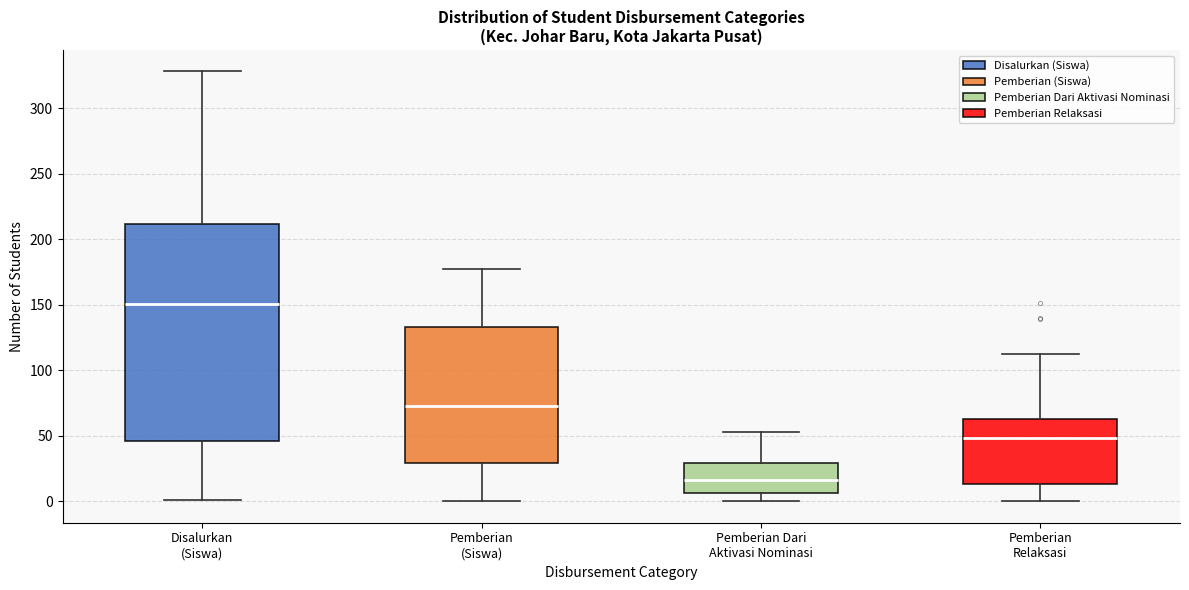

Where is the upper edge of the box for Disalurkan (Siswa) on the y-axis? The values are not printed on the chart, so give them approximately, as read against the axis.

210